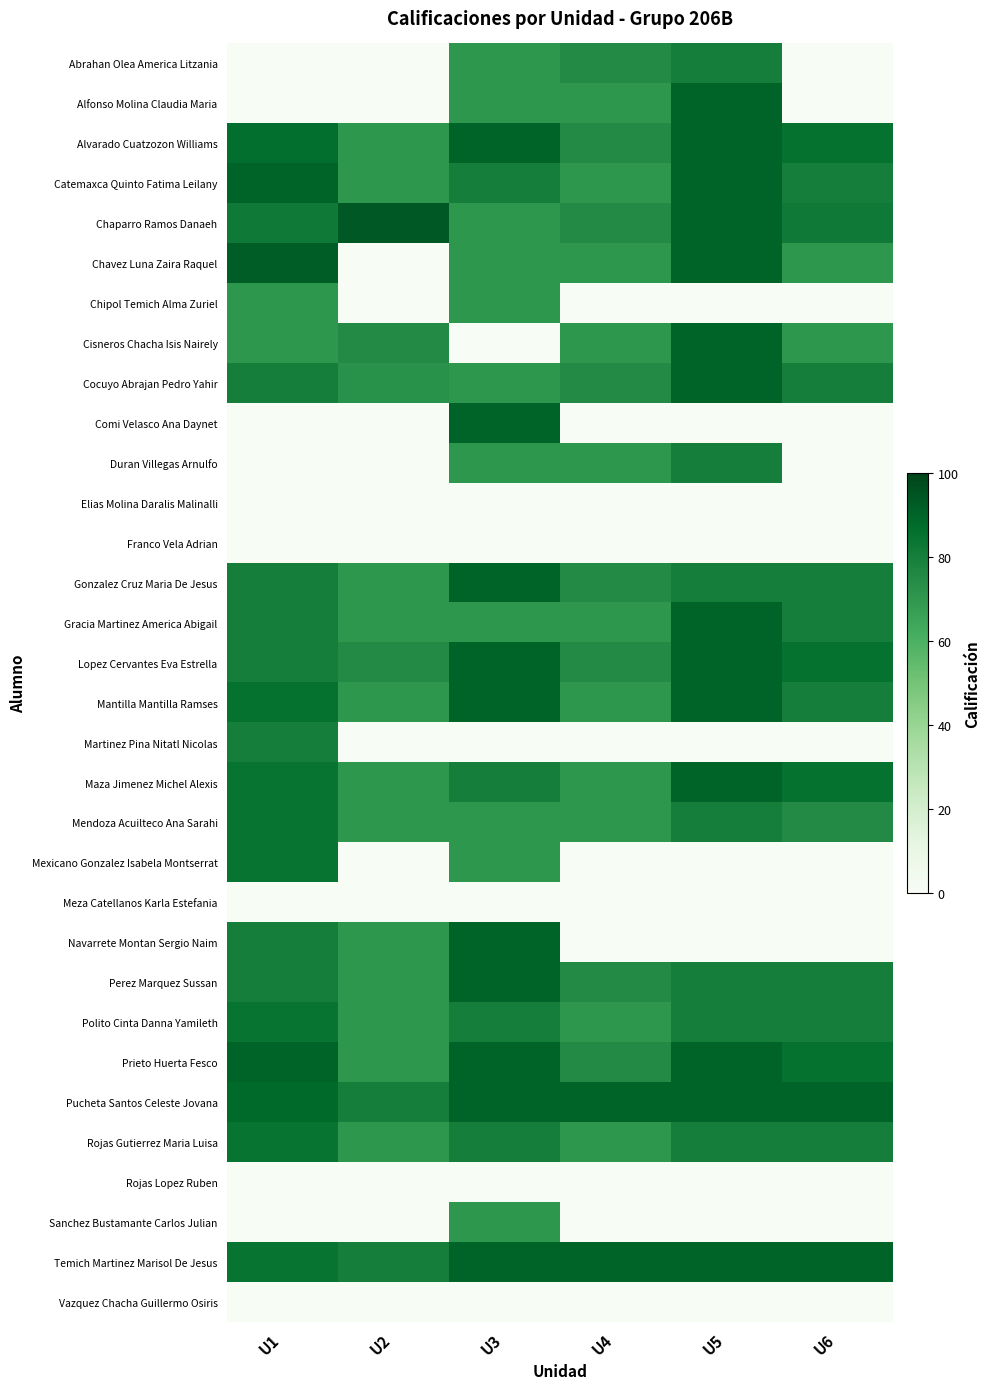

Rank the series at U3 from highest to lowest value.

Alvarado Cuatzozon Williams, Comi Velasco Ana Daynet, Gonzalez Cruz Maria De Jesus, Lopez Cervantes Eva Estrella, Mantilla Mantilla Ramses, Navarrete Montan Sergio Naim, Perez Marquez Sussan, Prieto Huerta Fesco, Pucheta Santos Celeste Jovana, Temich Martinez Marisol De Jesus, Catemaxca Quinto Fatima Leilany, Maza Jimenez Michel Alexis, Polito Cinta Danna Yamileth, Rojas Gutierrez Maria Luisa, Abrahan Olea America Litzania, Alfonso Molina Claudia Maria, Chaparro Ramos Danaeh, Chavez Luna Zaira Raquel, Chipol Temich Alma Zuriel, Cocuyo Abrajan Pedro Yahir, Duran Villegas Arnulfo, Gracia Martinez America Abigail, Mendoza Acuilteco Ana Sarahi, Mexicano Gonzalez Isabela Montserrat, Sanchez Bustamante Carlos Julian, Cisneros Chacha Isis Nairely, Elias Molina Daralis Malinalli, Franco Vela Adrian, Martinez Pina Nitatl Nicolas, Meza Catellanos Karla Estefania, Rojas Lopez Ruben, Vazquez Chacha Guillermo Osiris